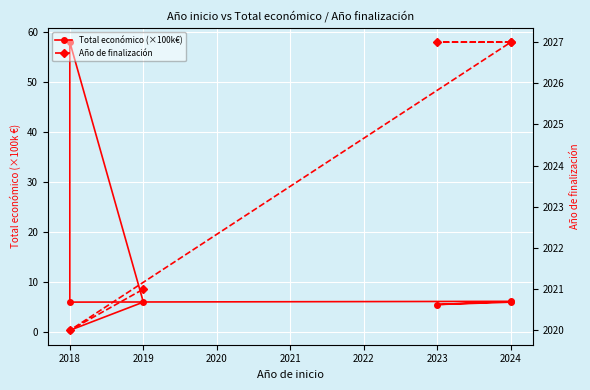

How many interior local peaks (higher than both neighbors) does the data have?

2